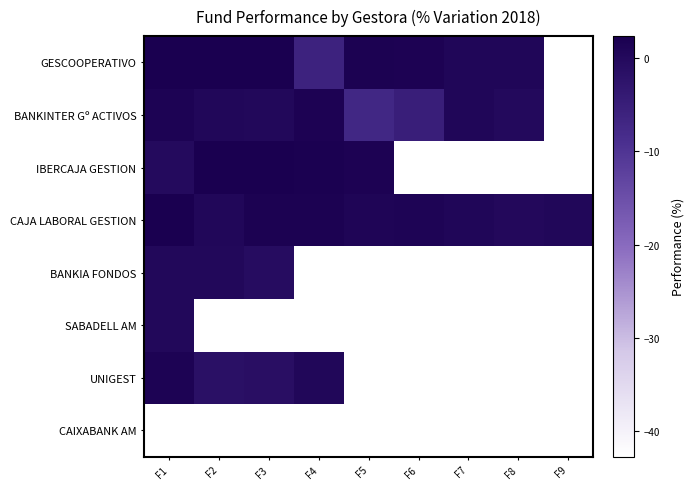

At which label does BANKINTER Gº ACTIVOS reach its peak?

F4